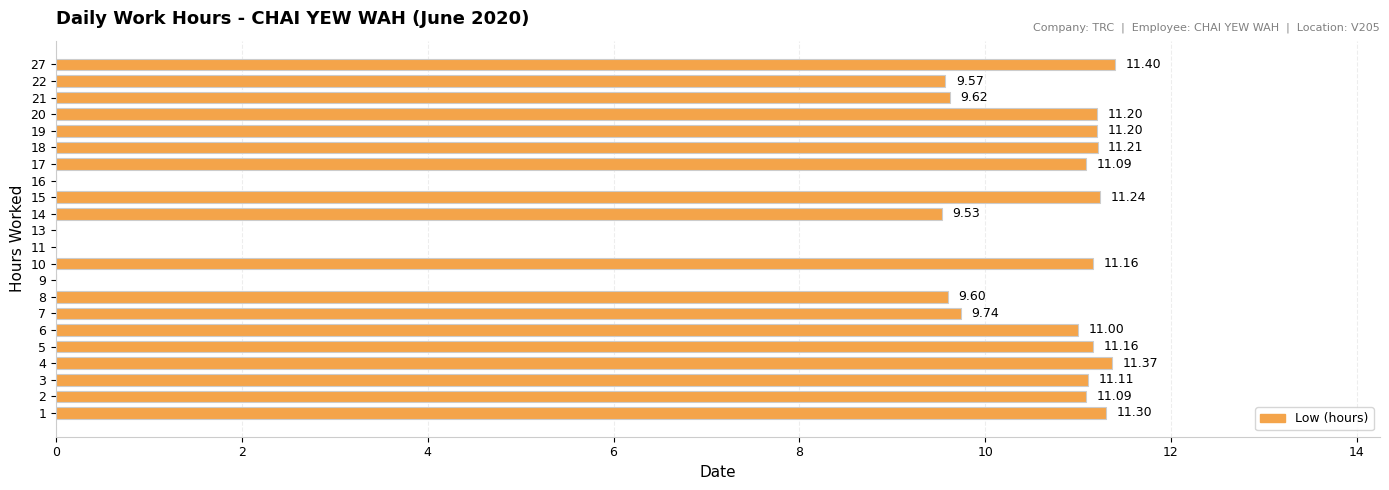

What is the ratio of the value at 21 to the value at 7?

1.0